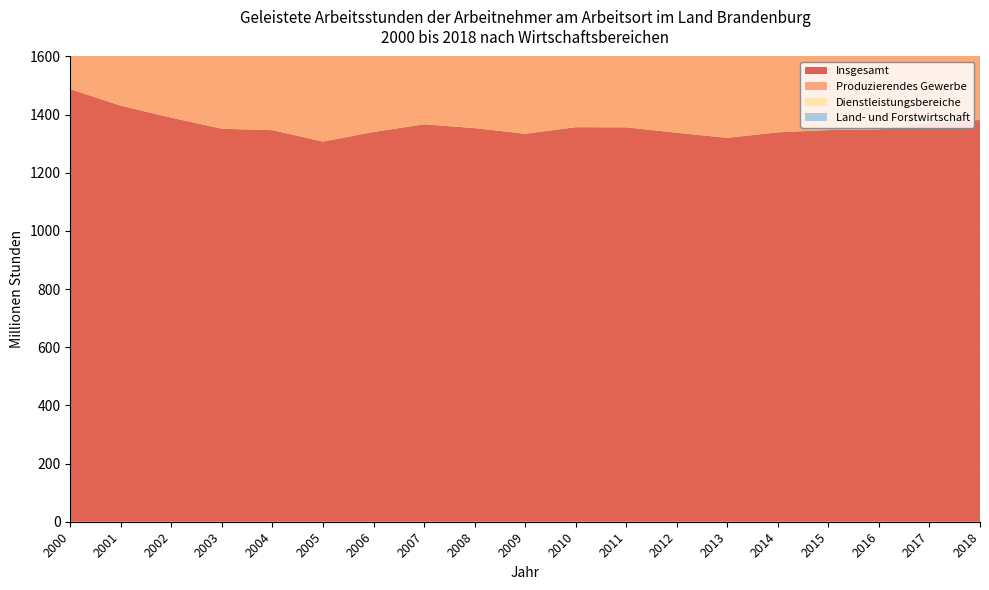

Reading left to right, what are all the values shown in this chart?

Insgesamt: 1487.8	1430.8	1389.5	1351.5	1346.6	1307.3	1340.3	1366.8	1353.7	1334.1	1356.8	1356.4	1337.7	1320.2	1339.2	1347.0	1349.3	1372.4	1381.7
Produzierendes Gewerbe: 426.3	387.5	358.4	336.0	325.9	306.8	311.2	323.6	322.7	309.0	316.2	330.7	326.6	320.2	326.3	324.2	322.1	321.6	327.1
Dienstleistungsbereiche: 1008.7	995.8	985.0	969.7	975.5	958.6	987.8	1001.1	990.3	985.0	1000.7	985.1	971.9	960.7	973.9	984.1	990.3	1014.5	1019.3
Land- und Forstwirtschaft: 52.9	47.5	46.1	45.8	45.2	41.9	41.3	42.1	40.6	40.2	39.9	40.6	39.3	39.3	39.1	38.6	36.9	36.3	35.3